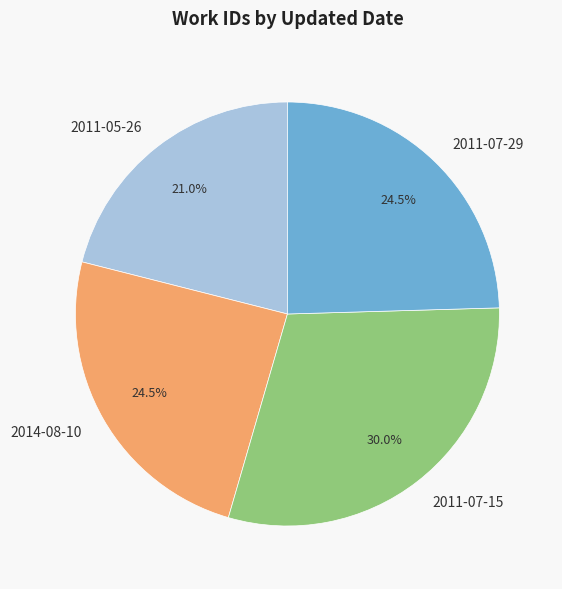

Is there a majority slice in this chart?

No